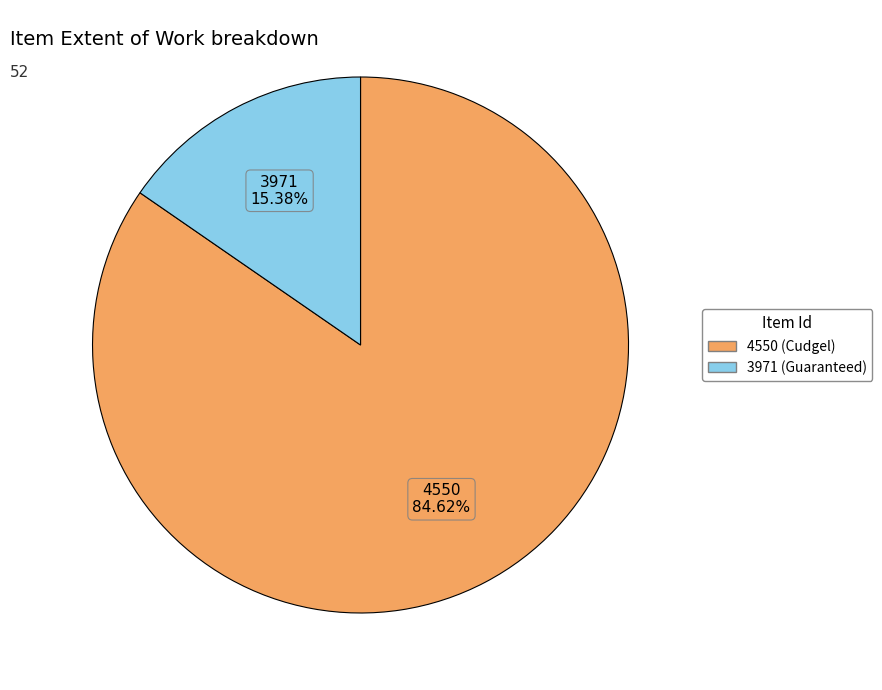

To the nearest percent, what is the difference between the 3971 and 4550 slice percentages?

69%